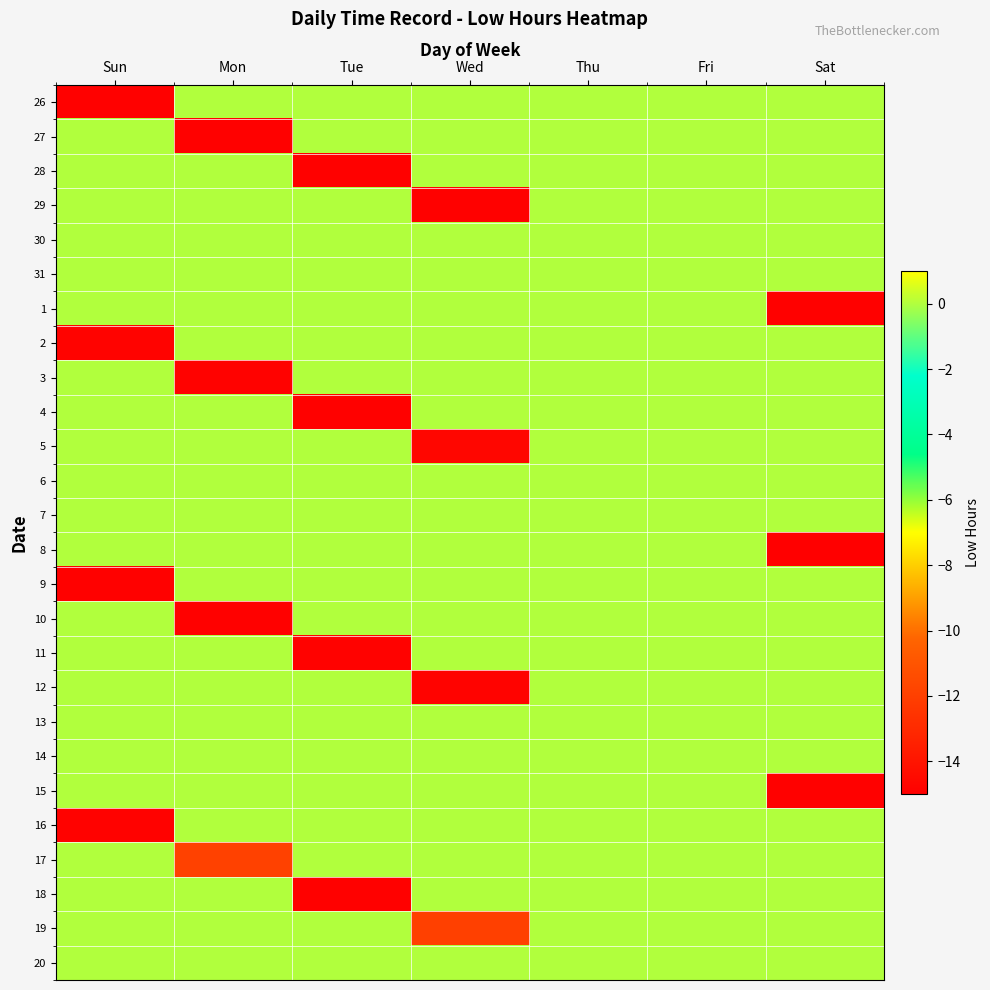

Which label corresponds to the largest value in the chart?

Mon